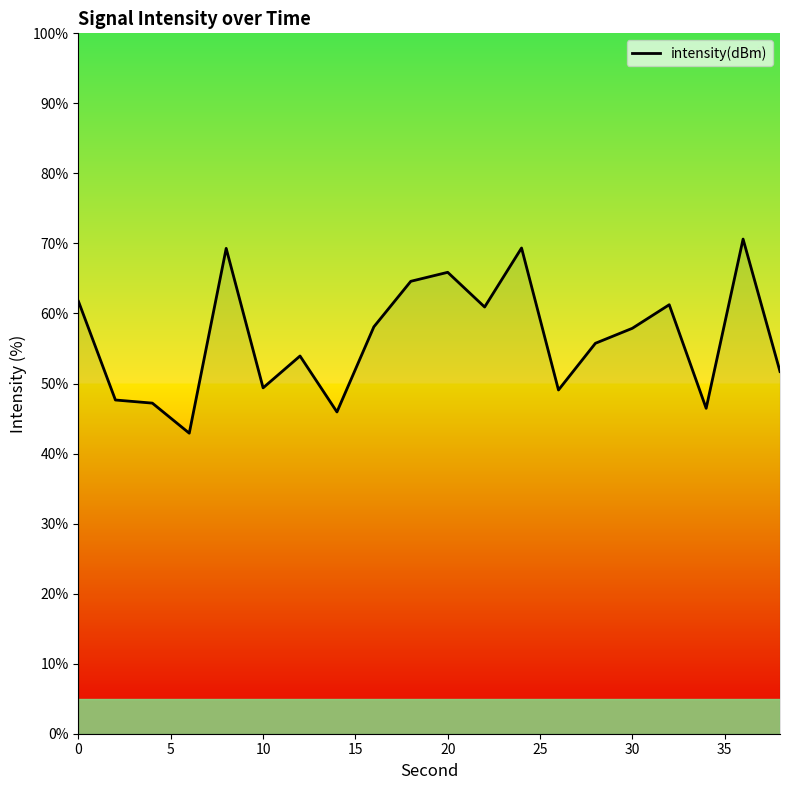

What is the greatest value displayed?

70.6